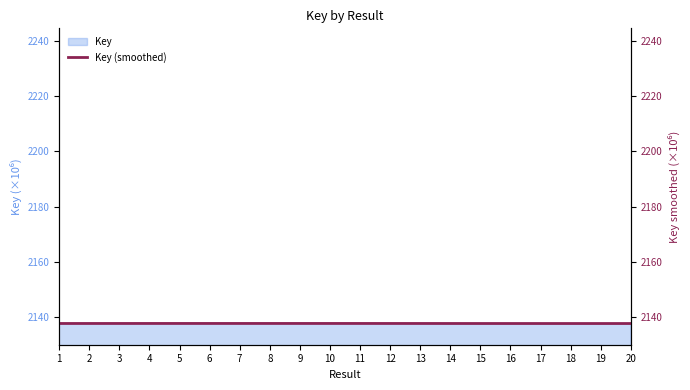

What is the value of the 18th point from the left?

2137.7